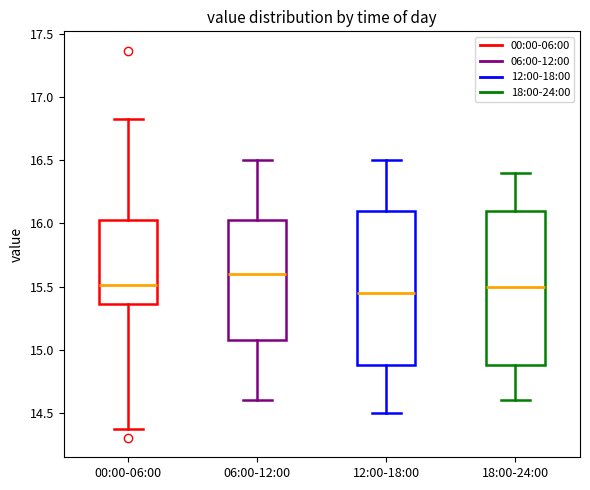

Reading left to right, read every box against the y-axis: the position of its median line, the range the box covers, and the ends of its whiskers. The values are not printed on the chart, so give them approximately, as read against the axis.

00:00-06:00: median 15.50, box 15.35 to 16.05, whiskers 14.35 to 16.85
06:00-12:00: median 15.60, box 15.10 to 16.05, whiskers 14.60 to 16.50
12:00-18:00: median 15.45, box 14.90 to 16.10, whiskers 14.50 to 16.50
18:00-24:00: median 15.50, box 14.90 to 16.10, whiskers 14.60 to 16.40